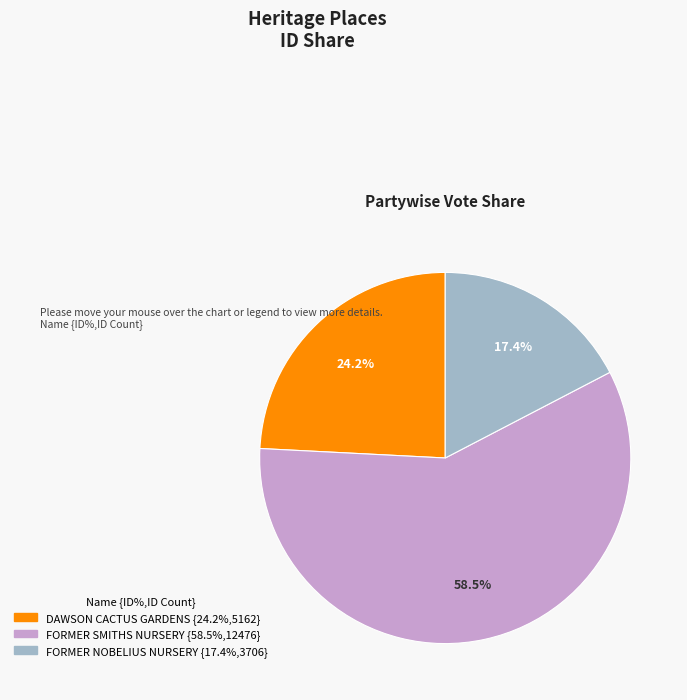

Is there any slice that represents more than half of the pie?

Yes